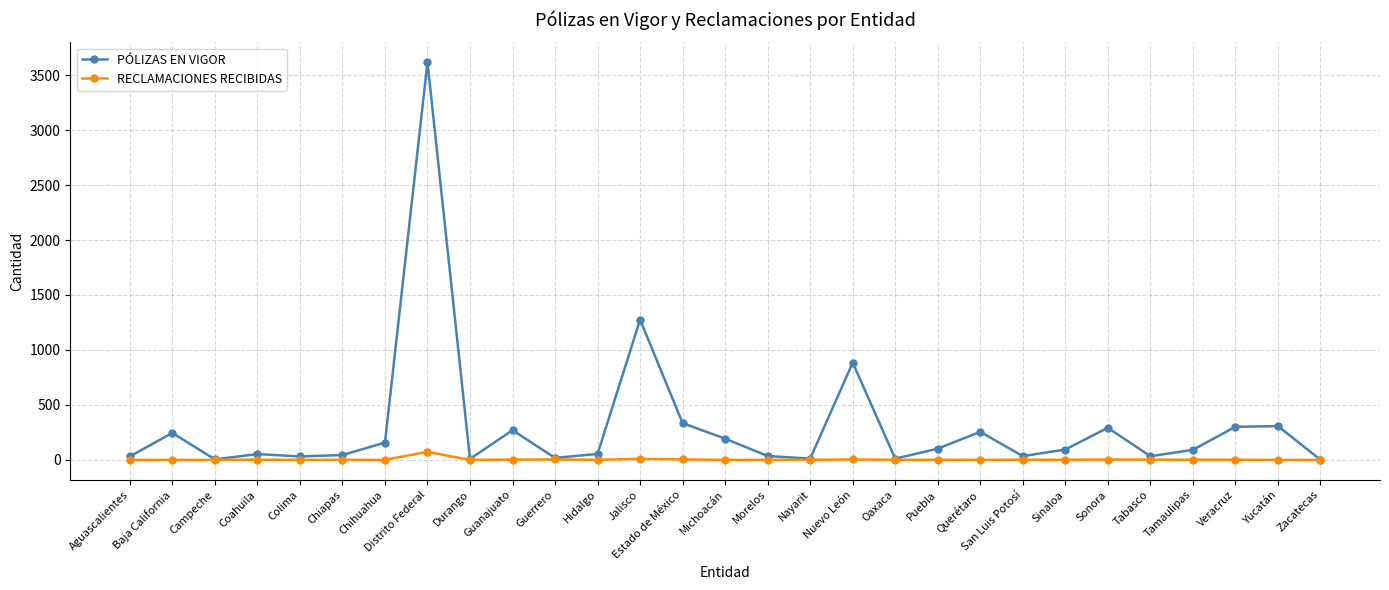

What are all the series names shown in the legend?

PÓLIZAS EN VIGOR, RECLAMACIONES RECIBIDAS